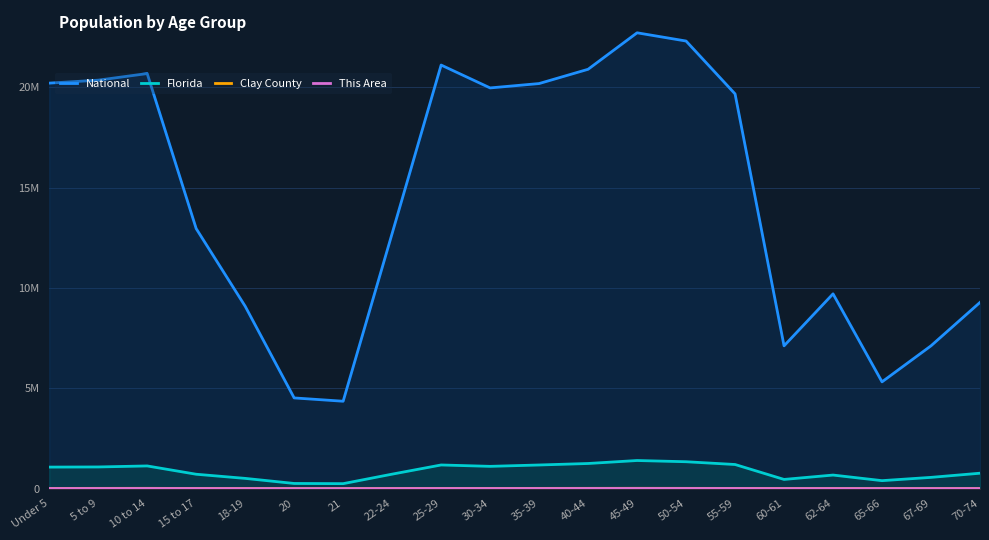

Where is the first local maximum for Clay County?

10 to 14